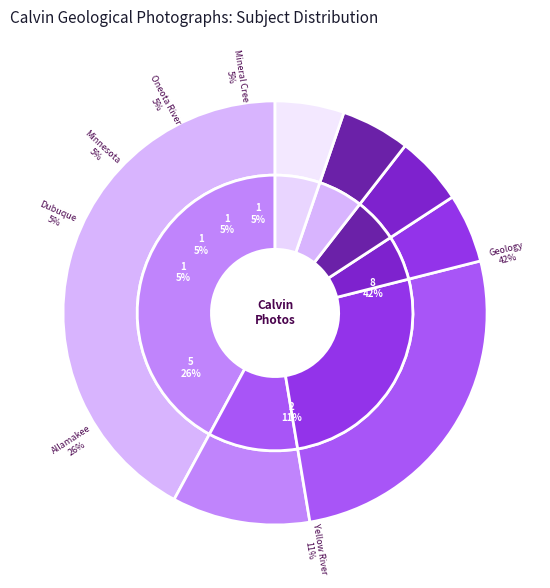

True or false: United States -- Iowa -- Allamakee accounts for 40% of the total.

False